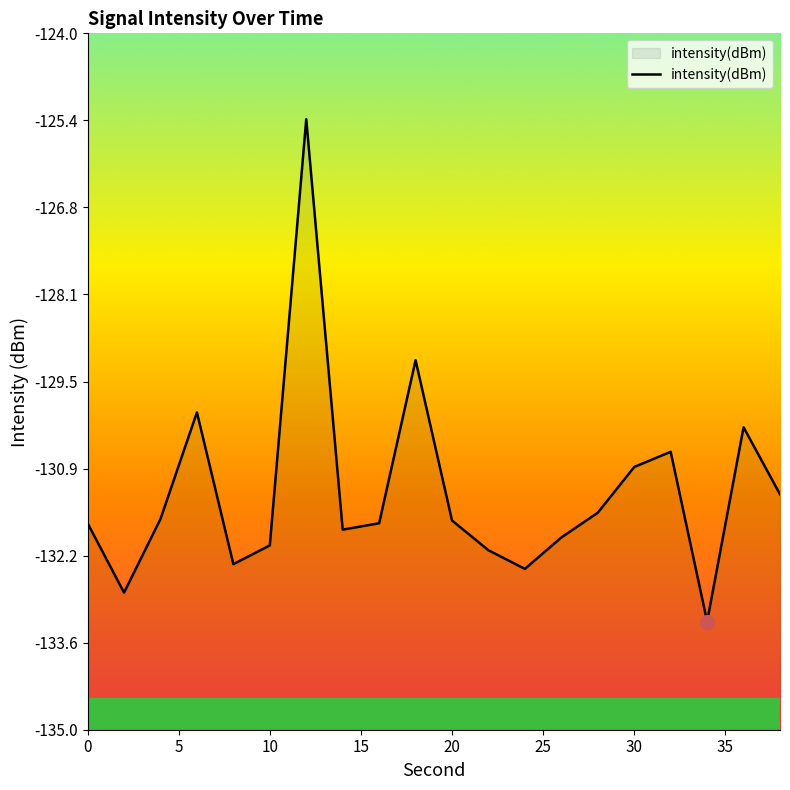

The chart shows a value of -132.1 at 10. True or false?

True